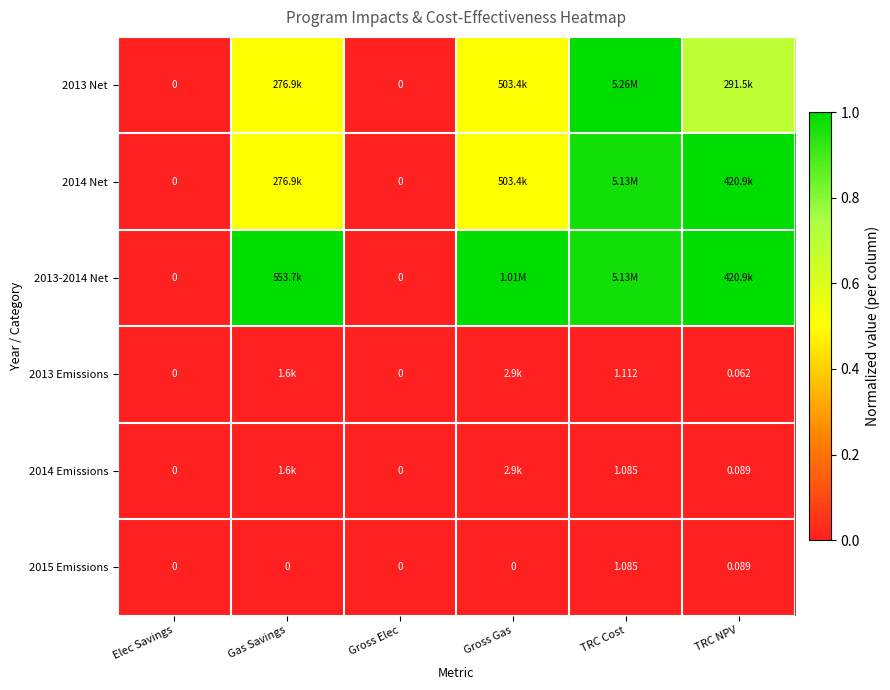

What is the total value across all series at Gross Gas?

2.0